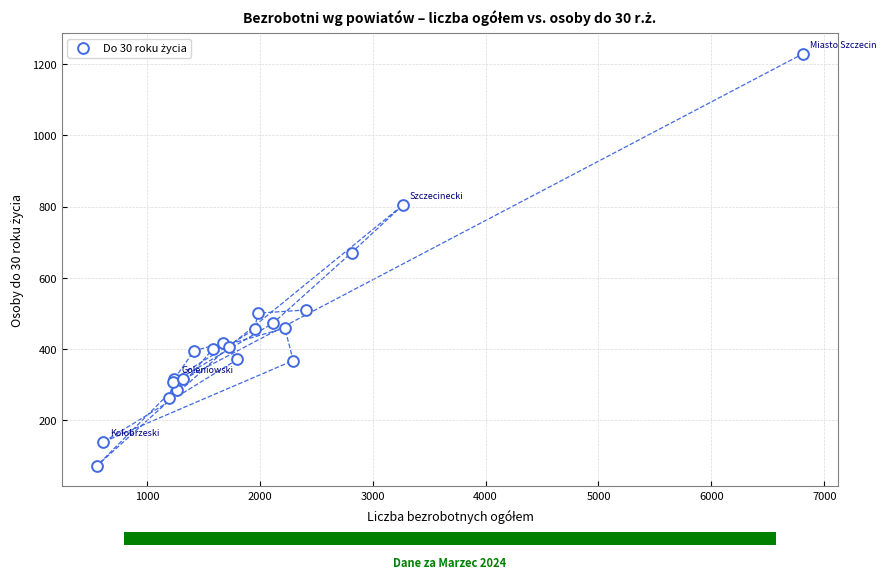

What Y value in the scatter plot is closest to 651?

671